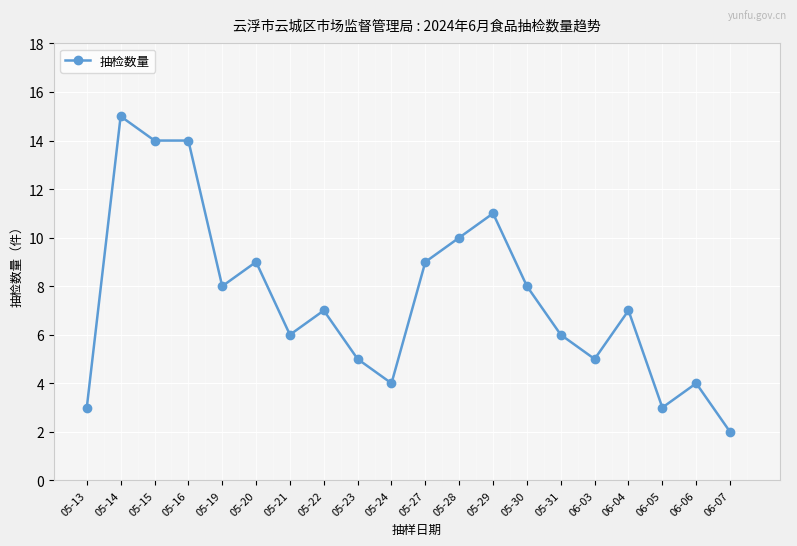

What is the difference between the maximum and minimum values?

13